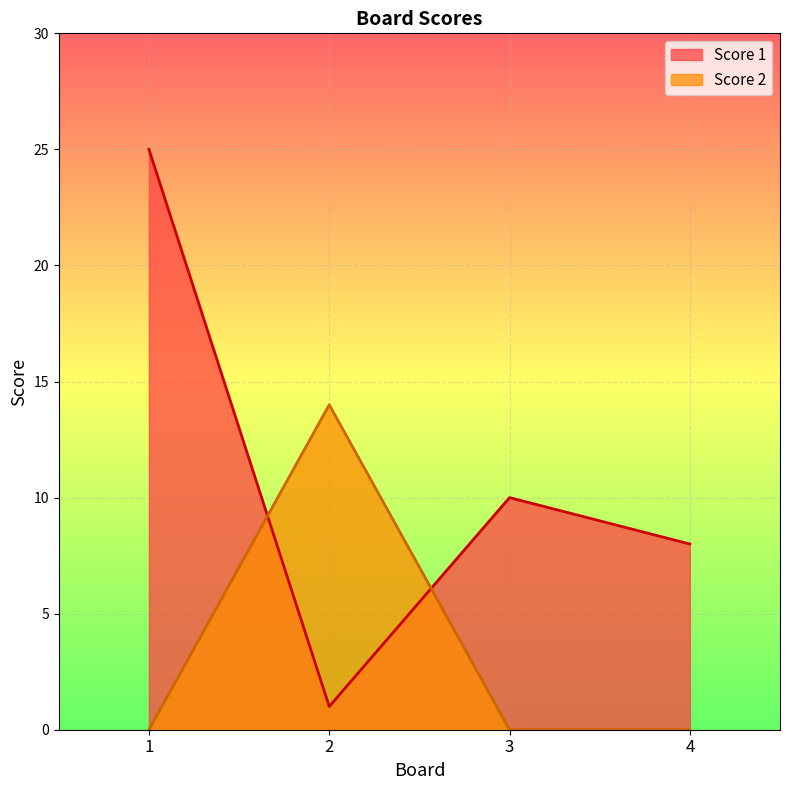

The value of Score 1 at 1 is 39. True or false?

False